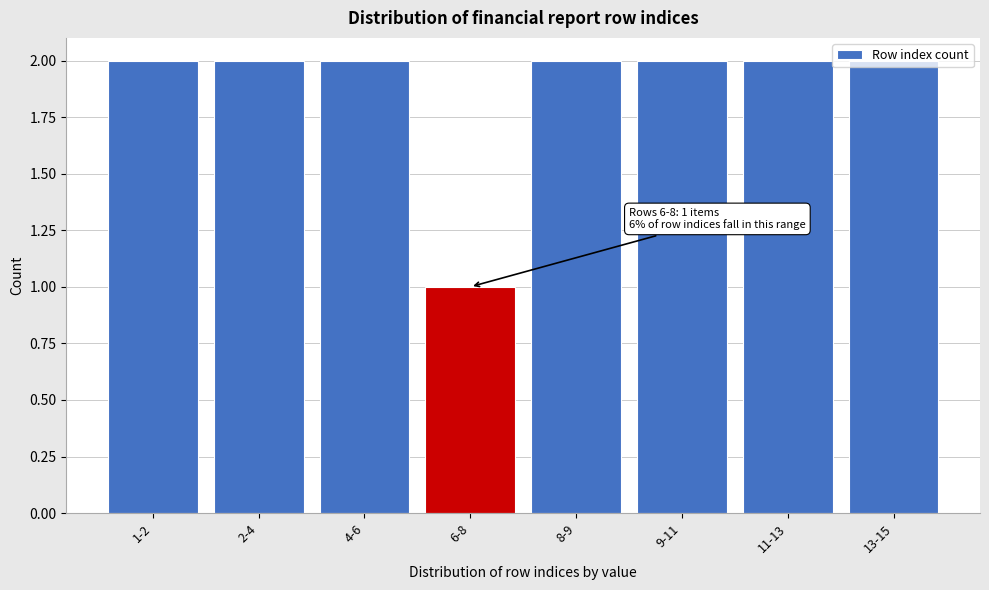

What is the sum of all values?

15